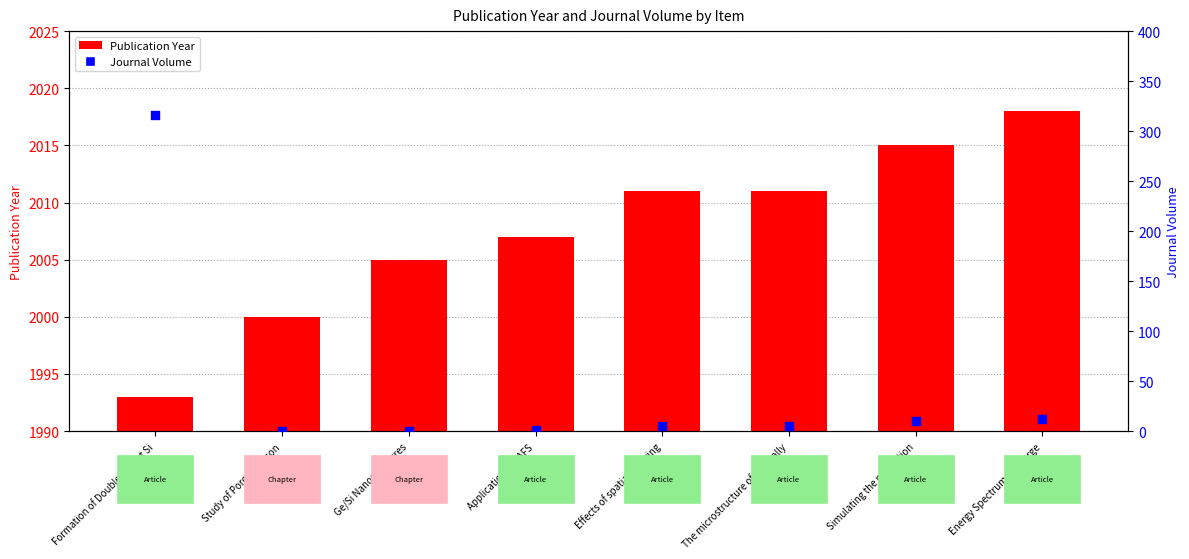

What are all the series names shown in the legend?

Publication Year, Journal Volume